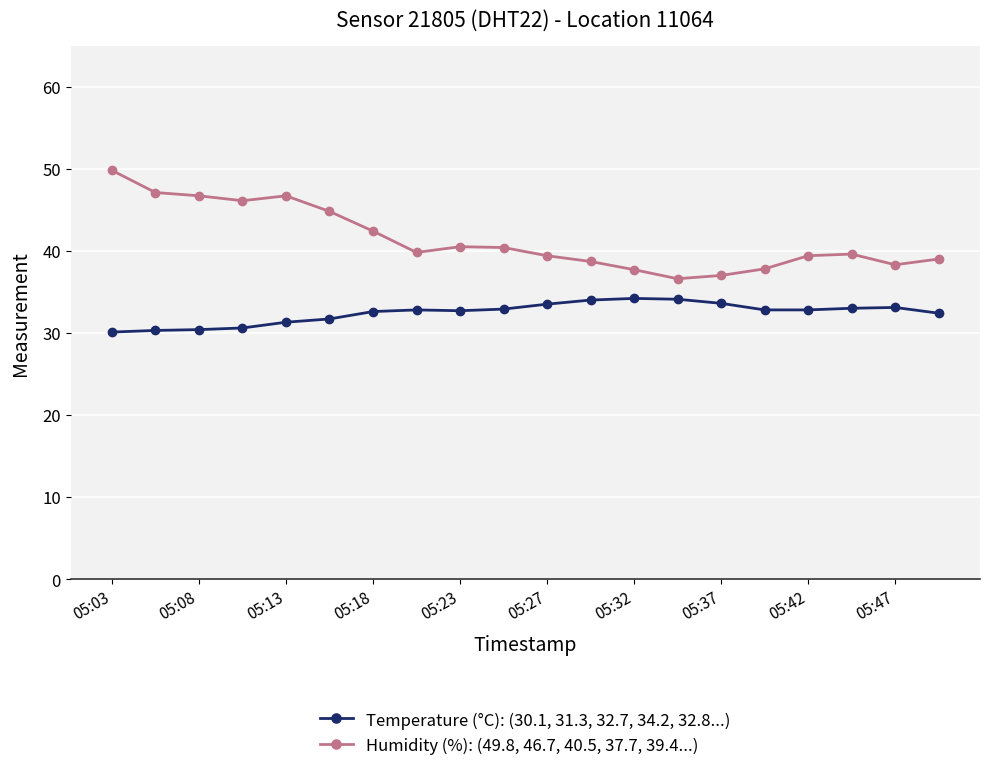

How many categories are shown in the chart?

20